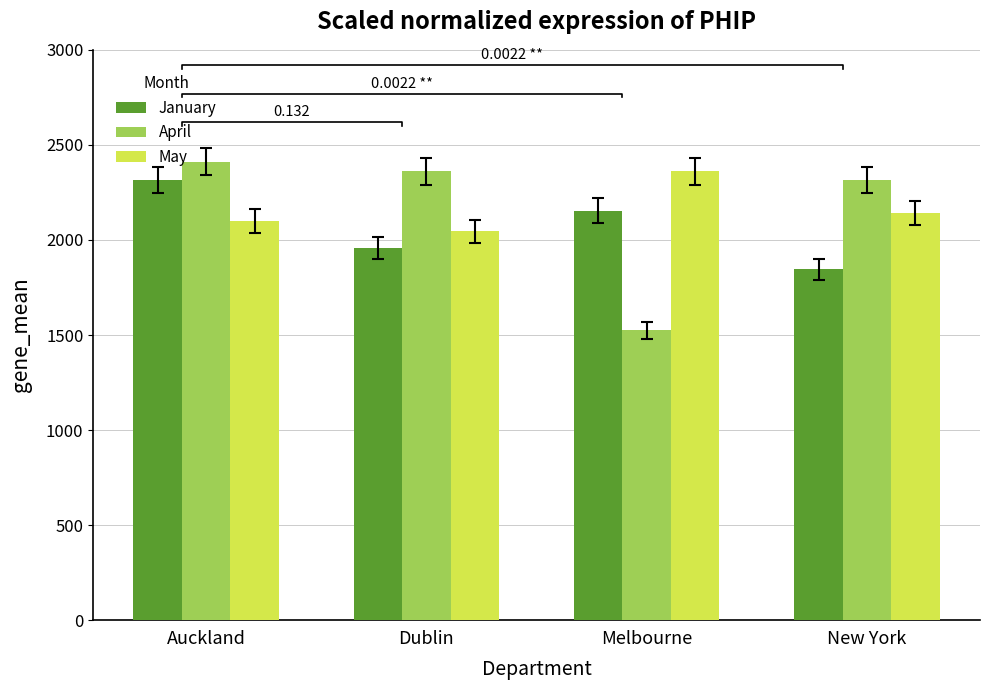

Which category has the lowest value in the April series?

Melbourne